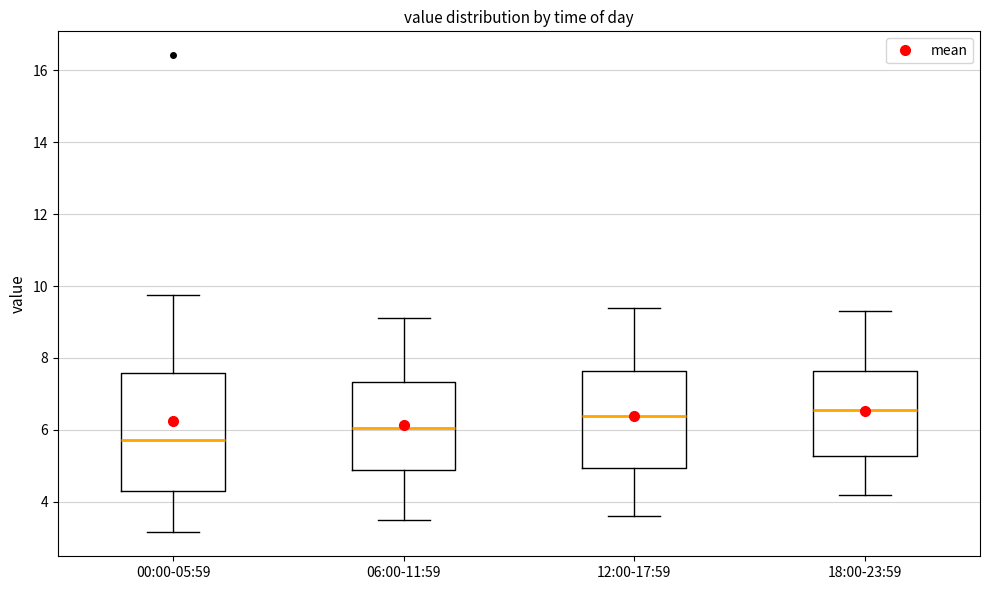

Reading left to right, transcribe this box plot: for each box, give where its median line is, the range the box spans, and where its two whiskers end, as read against the y-axis. The values are not printed on the chart, so give them approximately, as read against the axis.

00:00-05:59: median 5.8, box 4.4 to 7.6, whiskers 3.2 to 9.8
06:00-11:59: median 6.0, box 4.8 to 7.4, whiskers 3.6 to 9.2
12:00-17:59: median 6.4, box 5.0 to 7.6, whiskers 3.6 to 9.4
18:00-23:59: median 6.6, box 5.2 to 7.6, whiskers 4.2 to 9.4